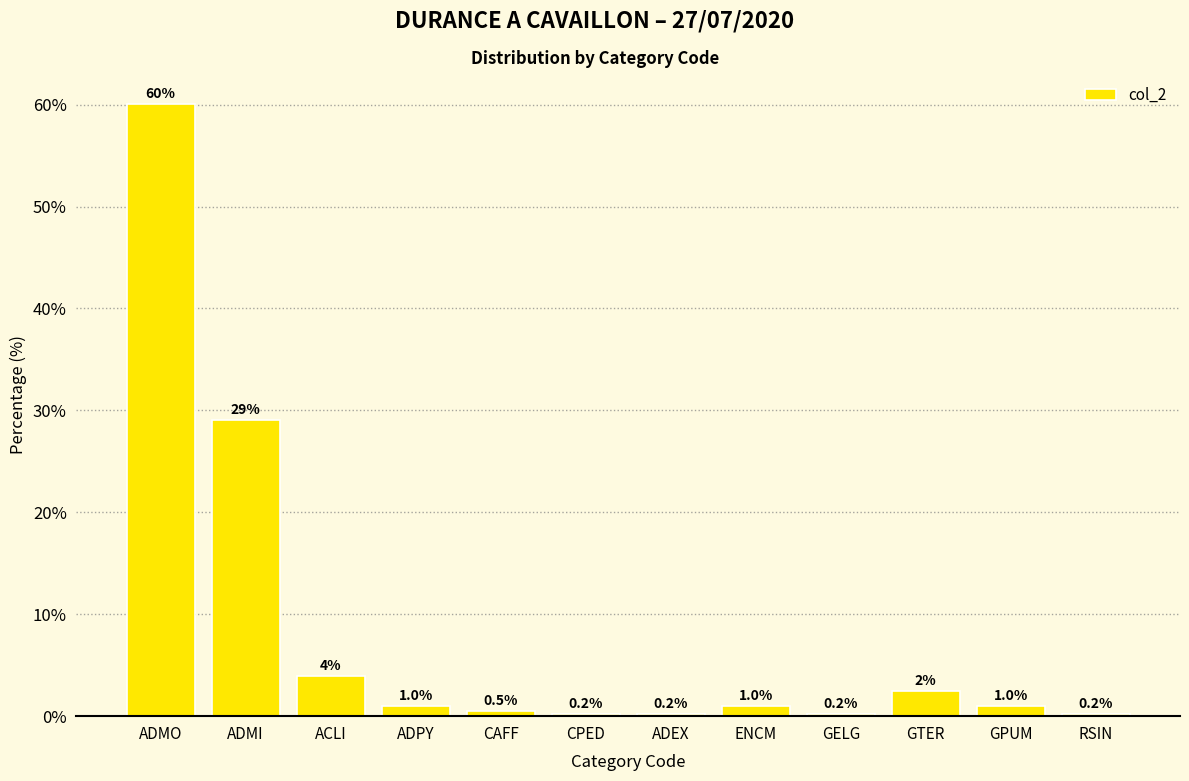

What is the label of the 7th bar from the right?

CPED